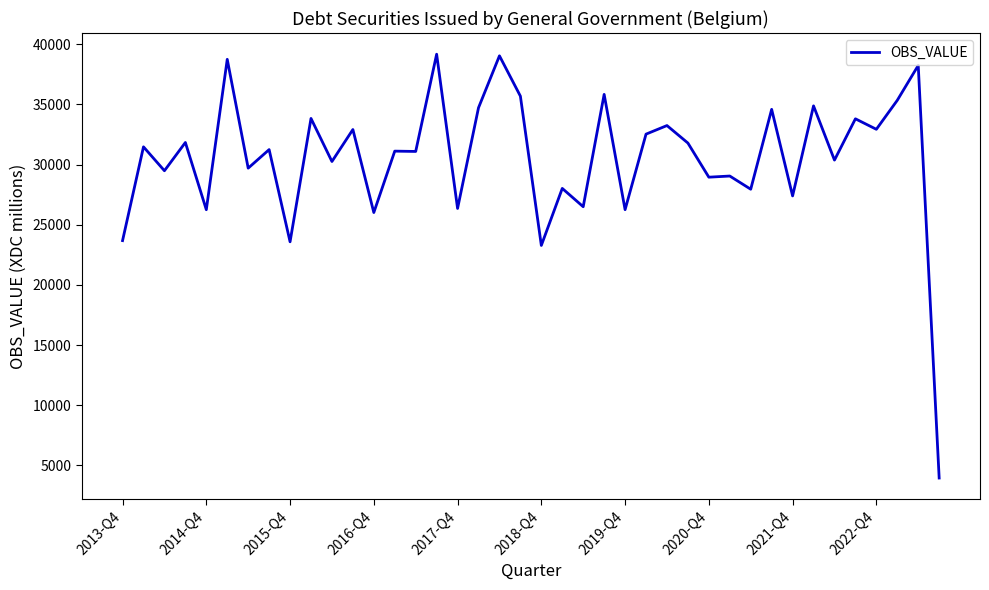

What is the greatest value displayed?

39178.5